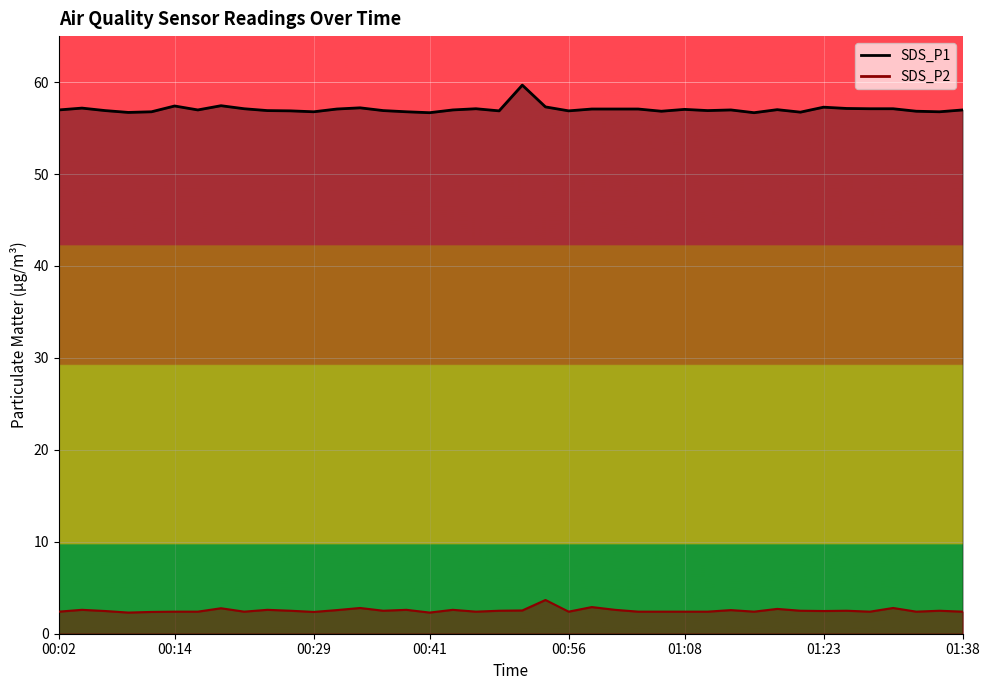

Which series has the widest spread of values?

SDS_P1